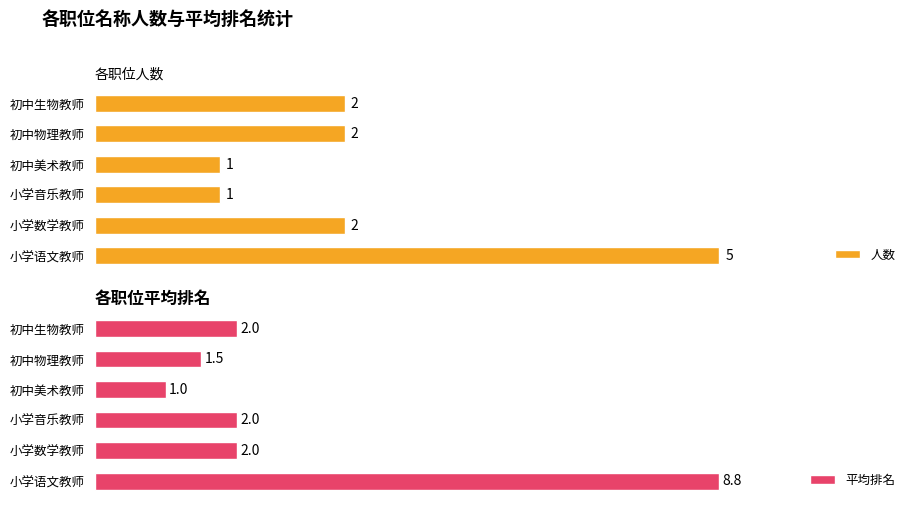

What are all the series names shown in the legend?

人数, 平均排名